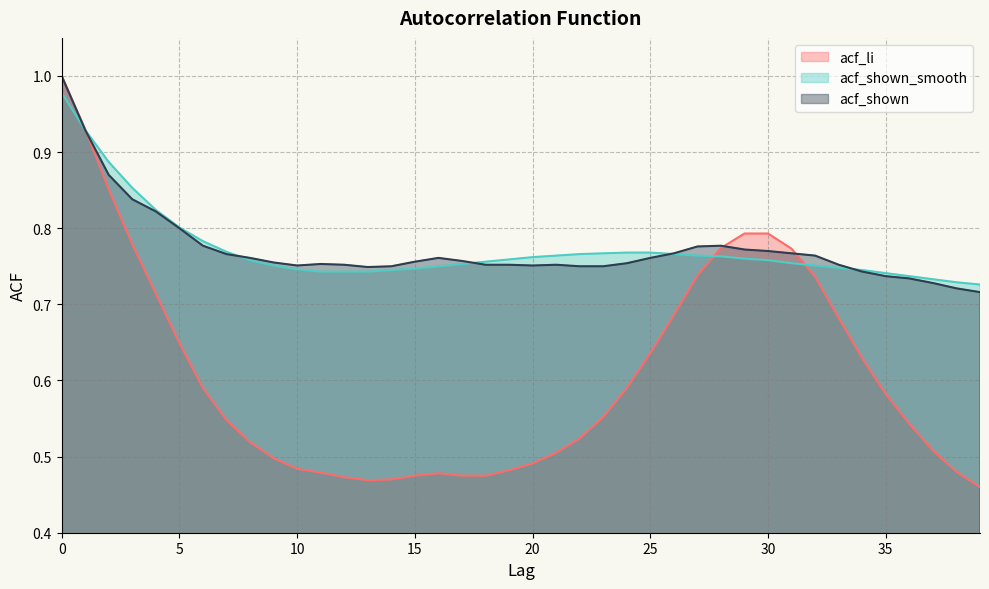

What is the spread (max minus min) of values at 39?

0.3